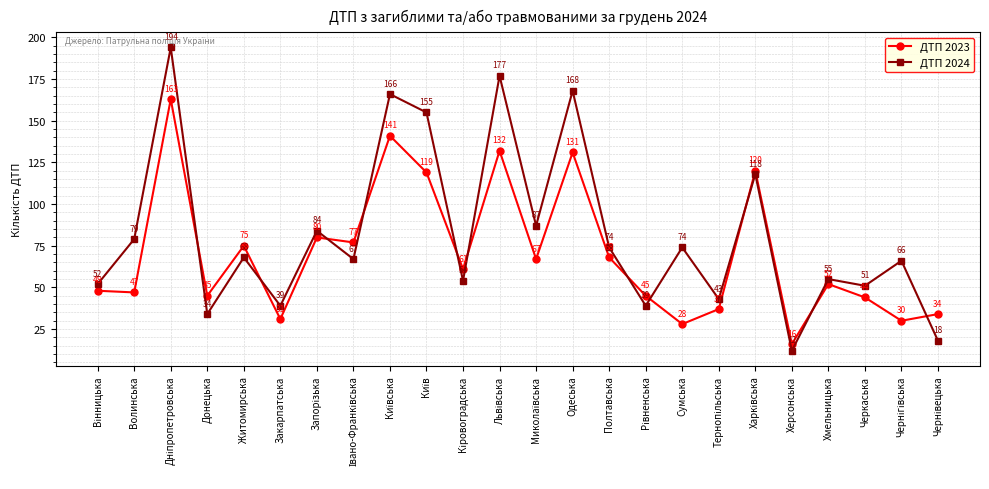

Which series has the largest total across all categories?

ДТП 2024